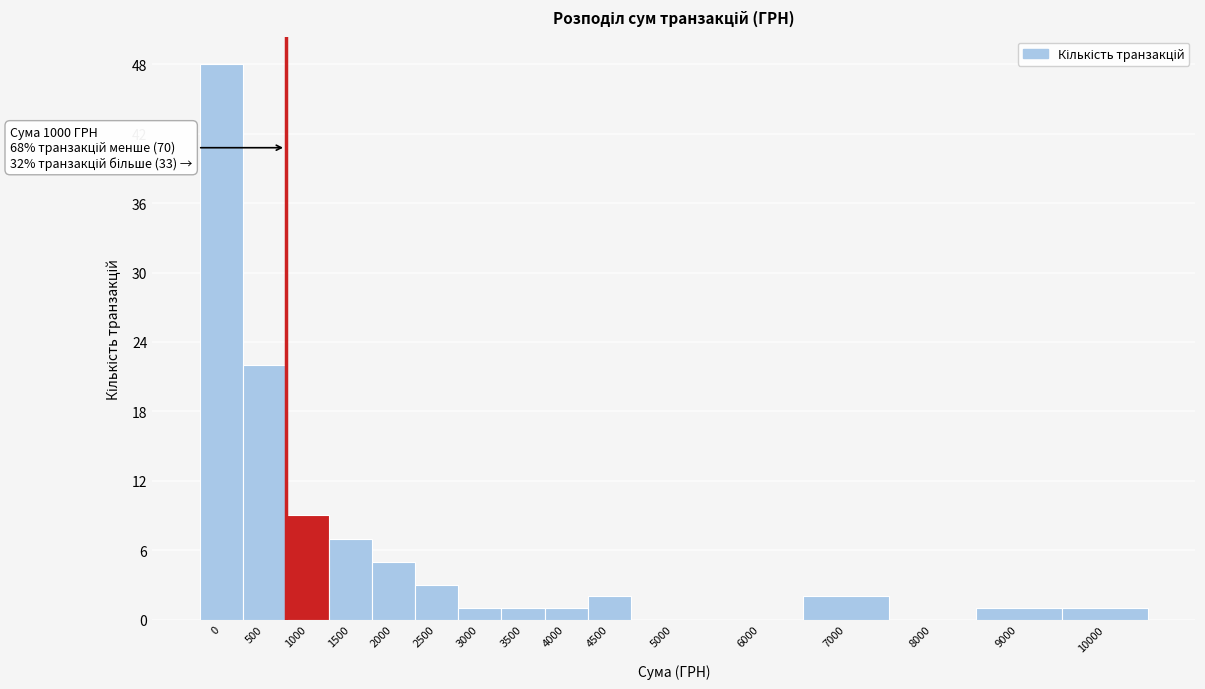

What is the sum of the values at 6000 and 500?

22